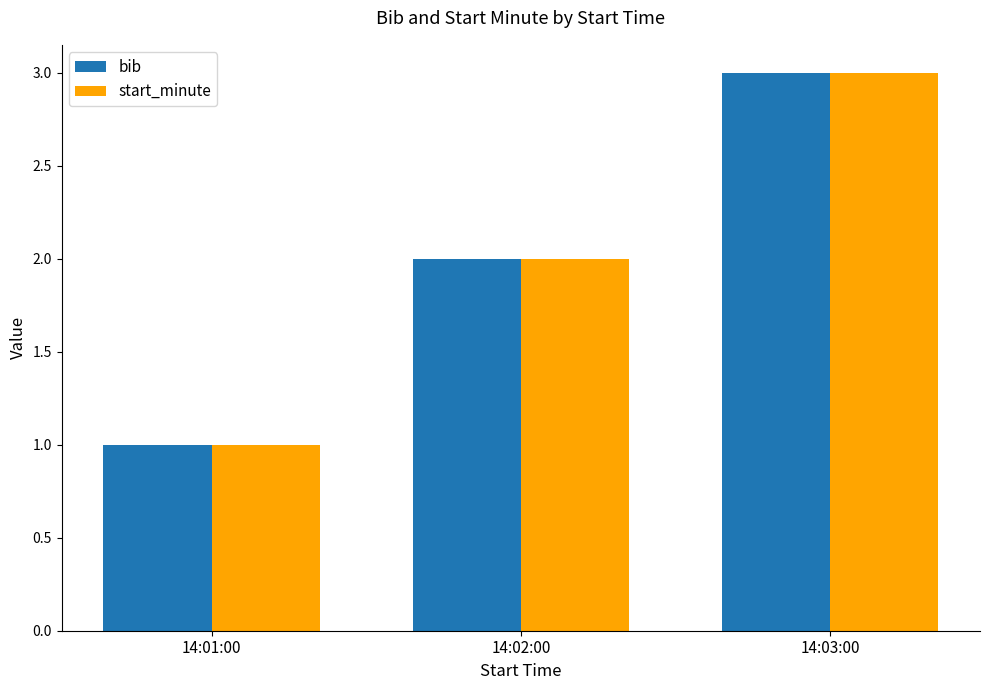

True or false: bib has a value of 2 at 14:02:00.

True